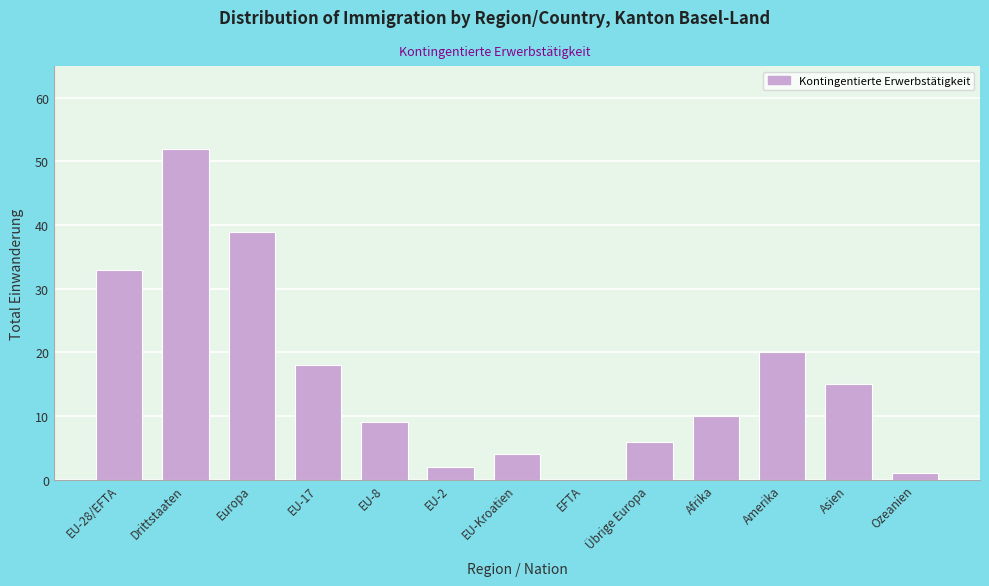

Reading left to right, transcribe all the data shown in this chart.

EU-28/EFTA=33	Drittstaaten=52	Europa=39	EU-17=18	EU-8=9	EU-2=2	EU-Kroatien=4	EFTA=0	Übrige Europa=6	Afrika=10	Amerika=20	Asien=15	Ozeanien=1